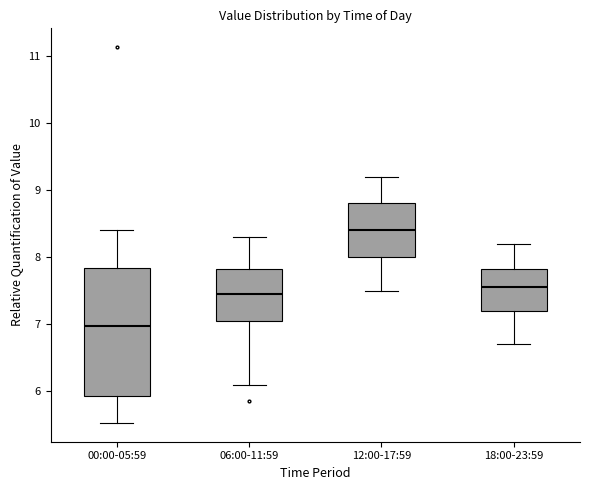

Reading left to right, transcribe this box plot: for each box, give where its median line is, the range the box spans, and where its two whiskers end, as read against the y-axis. The values are not printed on the chart, so give them approximately, as read against the axis.

00:00-05:59: median 7.0, box 5.9 to 7.8, whiskers 5.5 to 8.4
06:00-11:59: median 7.5, box 7.1 to 7.8, whiskers 6.1 to 8.3
12:00-17:59: median 8.4, box 8.0 to 8.8, whiskers 7.5 to 9.2
18:00-23:59: median 7.6, box 7.2 to 7.8, whiskers 6.7 to 8.2